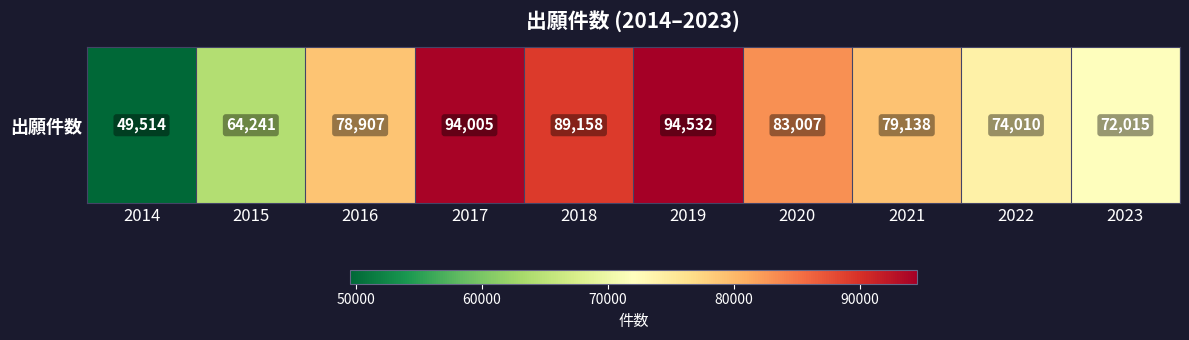

At which category does the chart reach its minimum across all series?

2014